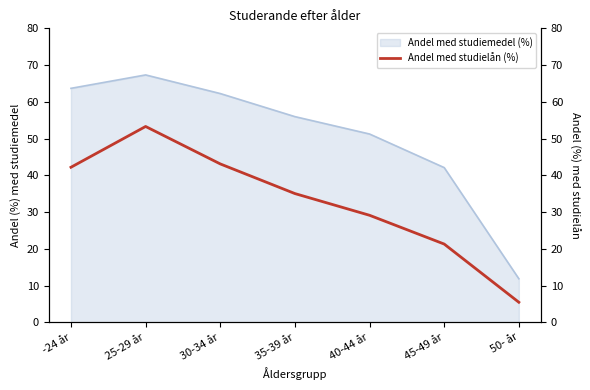

What is the ratio of the value at 40-44 år to the value at 50- år?

5.3